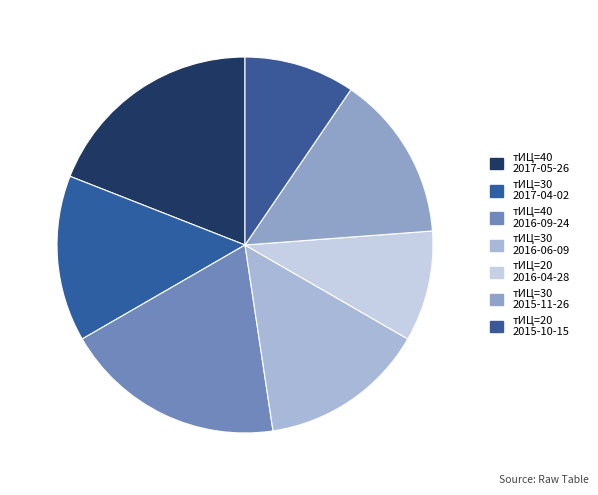

How many slices are in this pie chart?

7